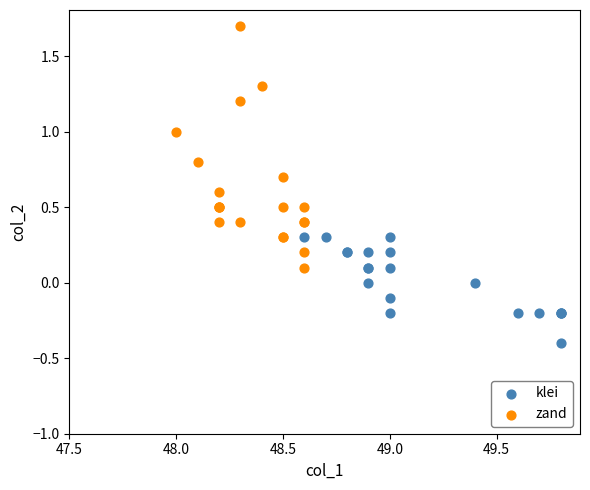

Which series has the widest spread of Y values?

zand